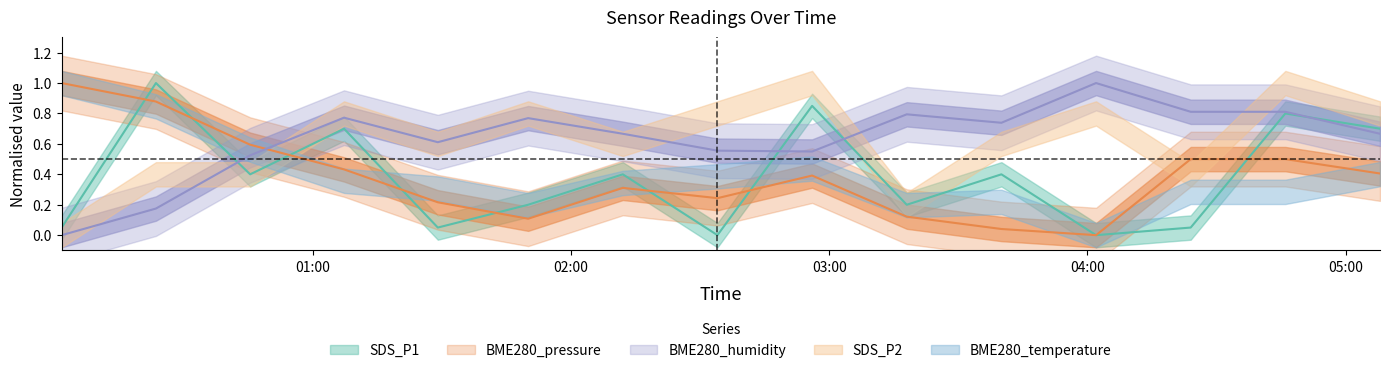

Between 2021/06/14 03:18:00 and 2021/06/14 02:12:00, which is larger?

2021/06/14 02:12:00